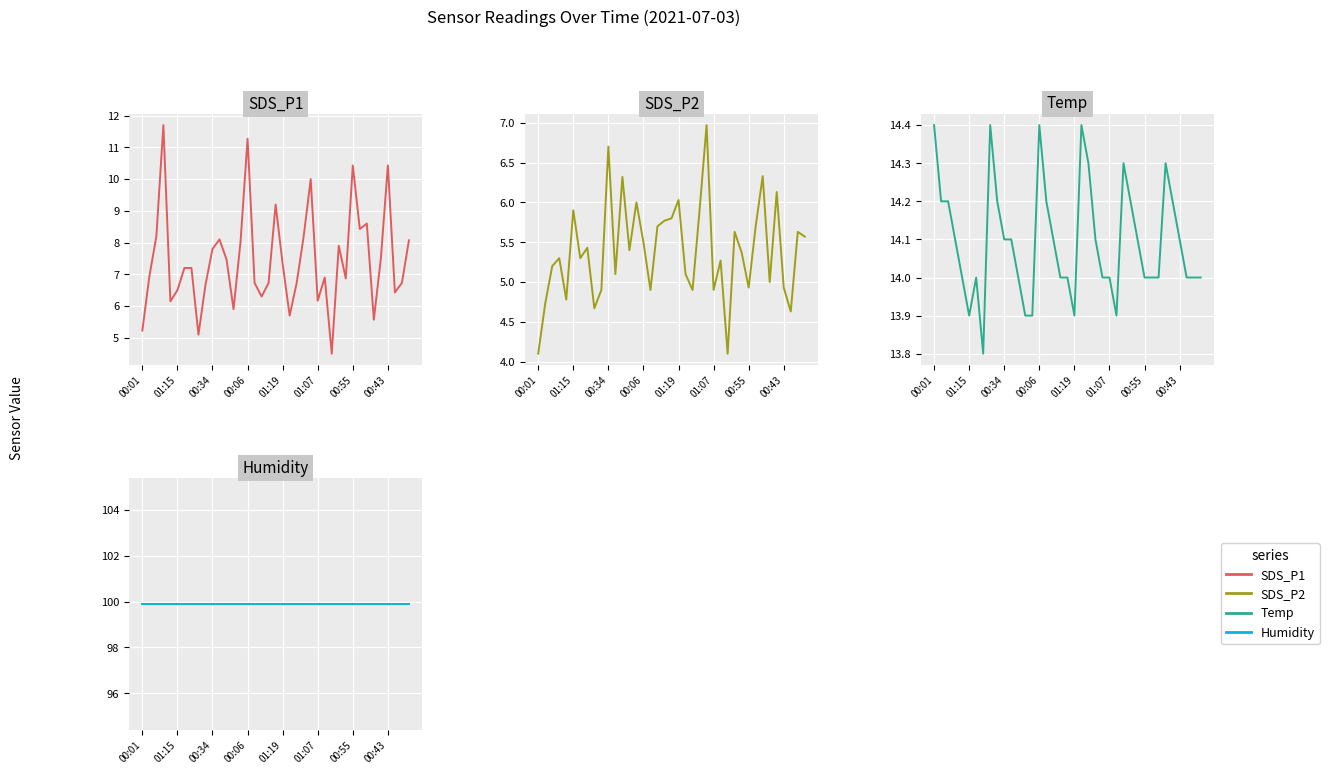

List the series in order of their peak value, lowest first.

SDS_P2, SDS_P1, Temp, Humidity